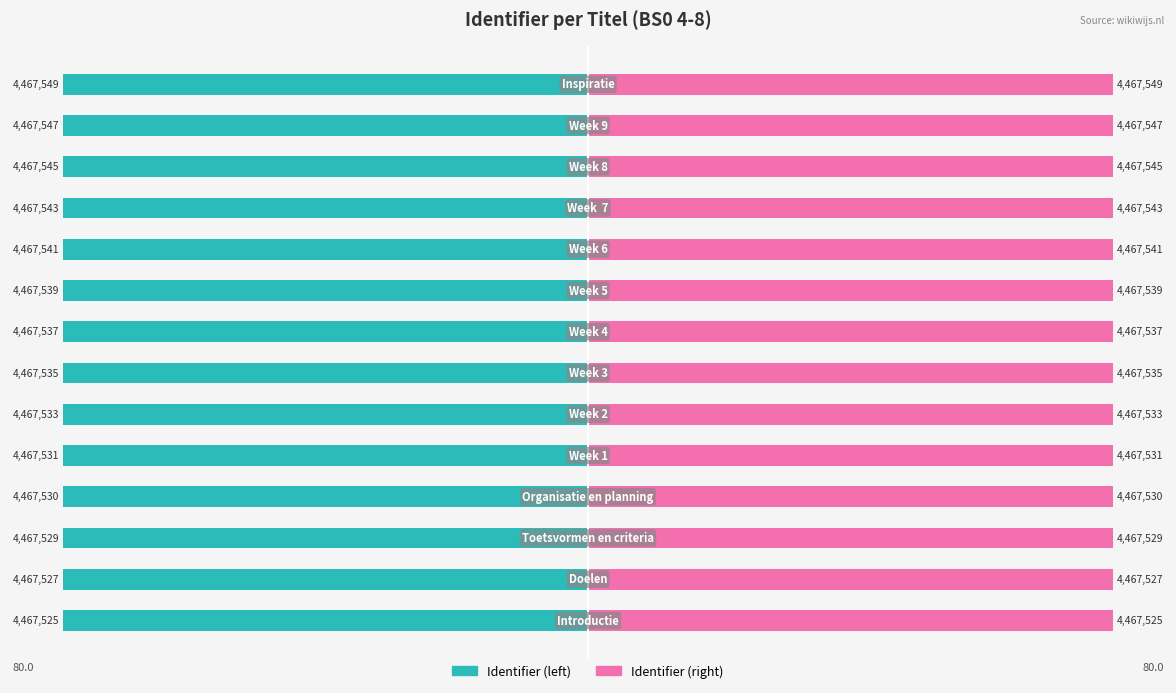

What is the maximum value shown in the chart?

80.0